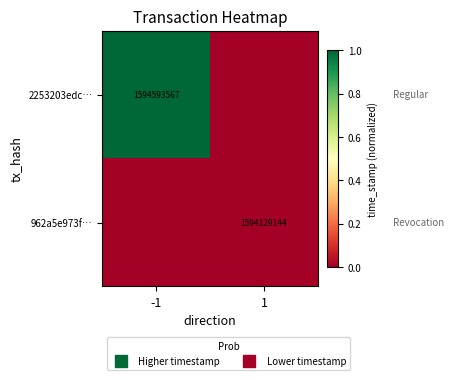

At which category is the sum across all series the highest?

-1